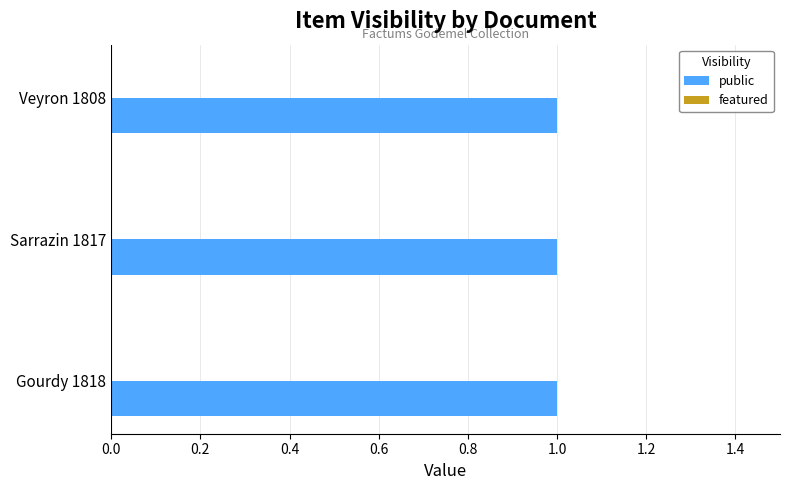

What is the greatest value displayed?

1